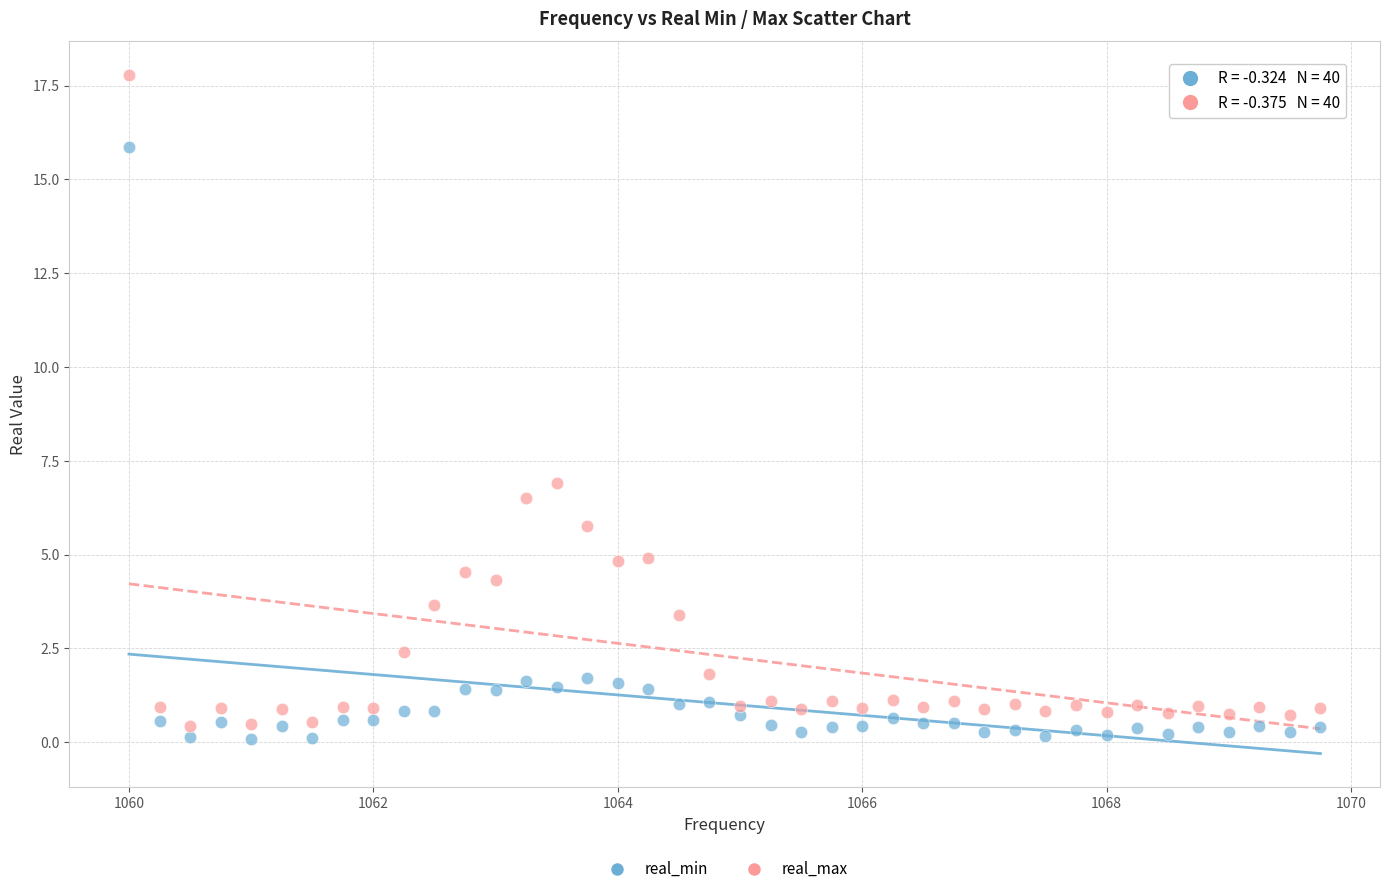

Which series has the widest spread of Y values?

real_max